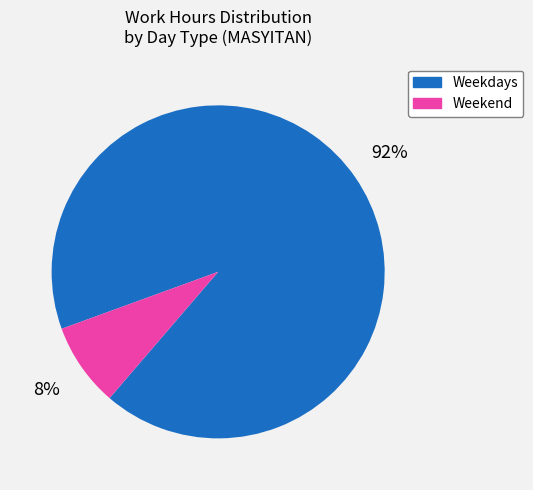

The Weekdays slice represents 97% of the pie. True or false?

False